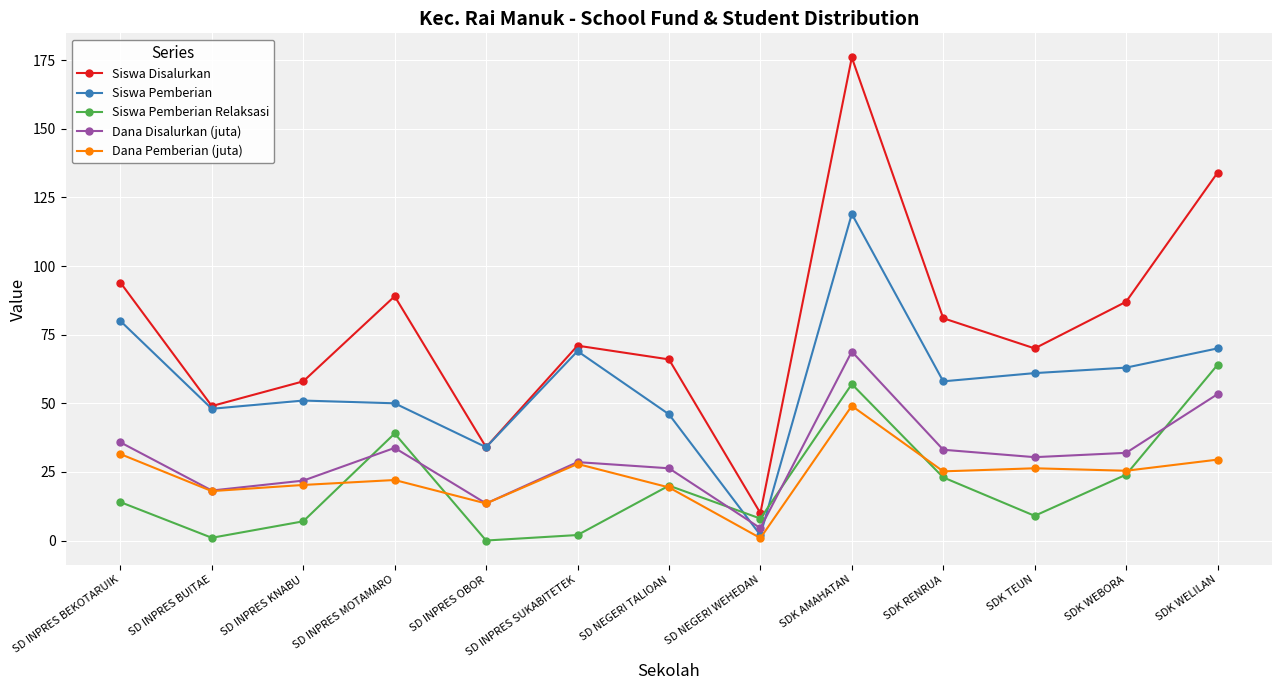

Where is the first local minimum for Siswa Disalurkan?

SD INPRES BUITAE